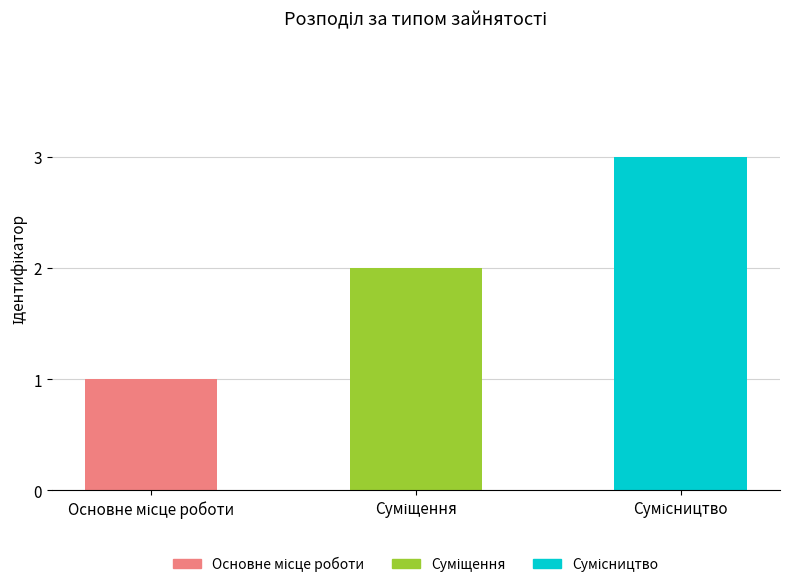

Count the number of categories in the chart.

3